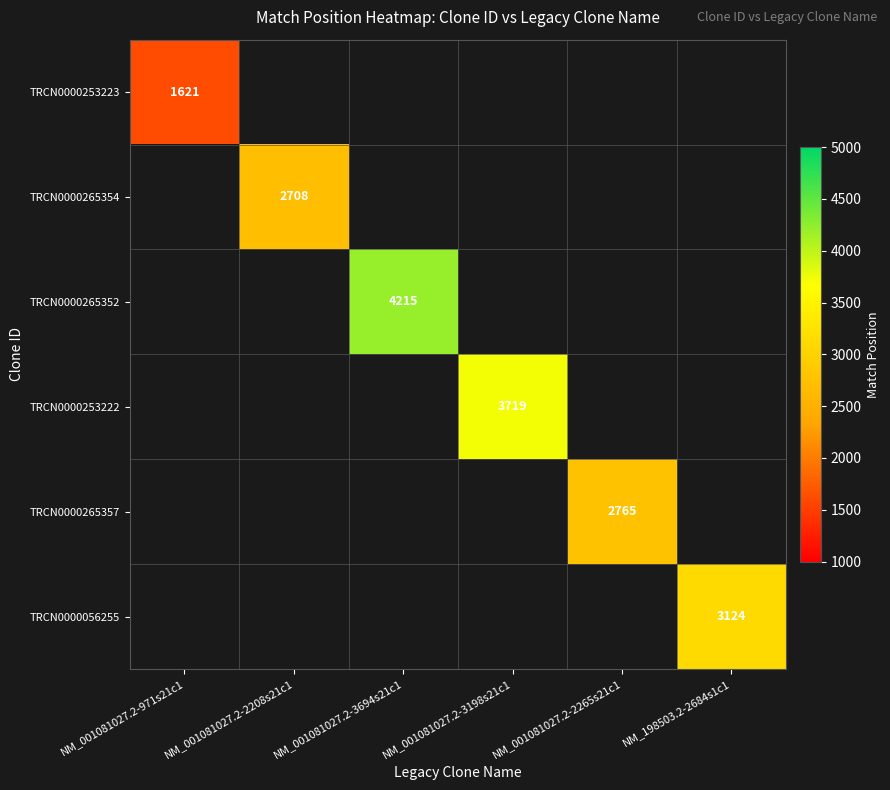

The value of TRCN0000056255 at NM_198503.2-2684s1c1 is 3124. True or false?

True